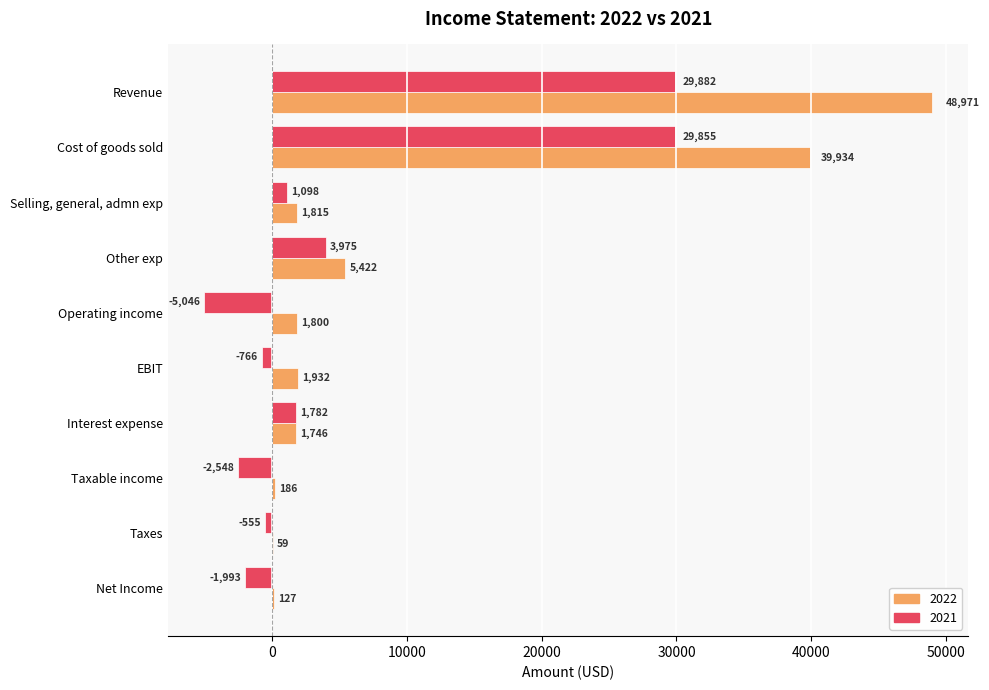

Is the value of 2021 at Selling, general, admn exp greater than the value of 2022 at Net Income?

Yes